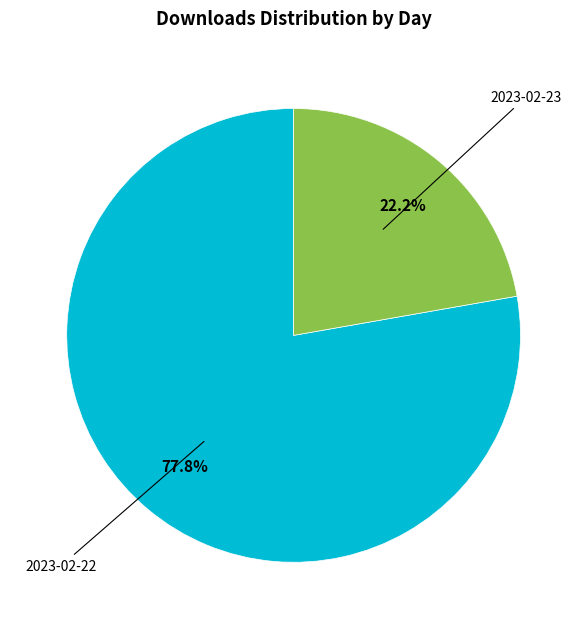

To the nearest percent, what is the difference between the largest and smallest slice percentages?

56%